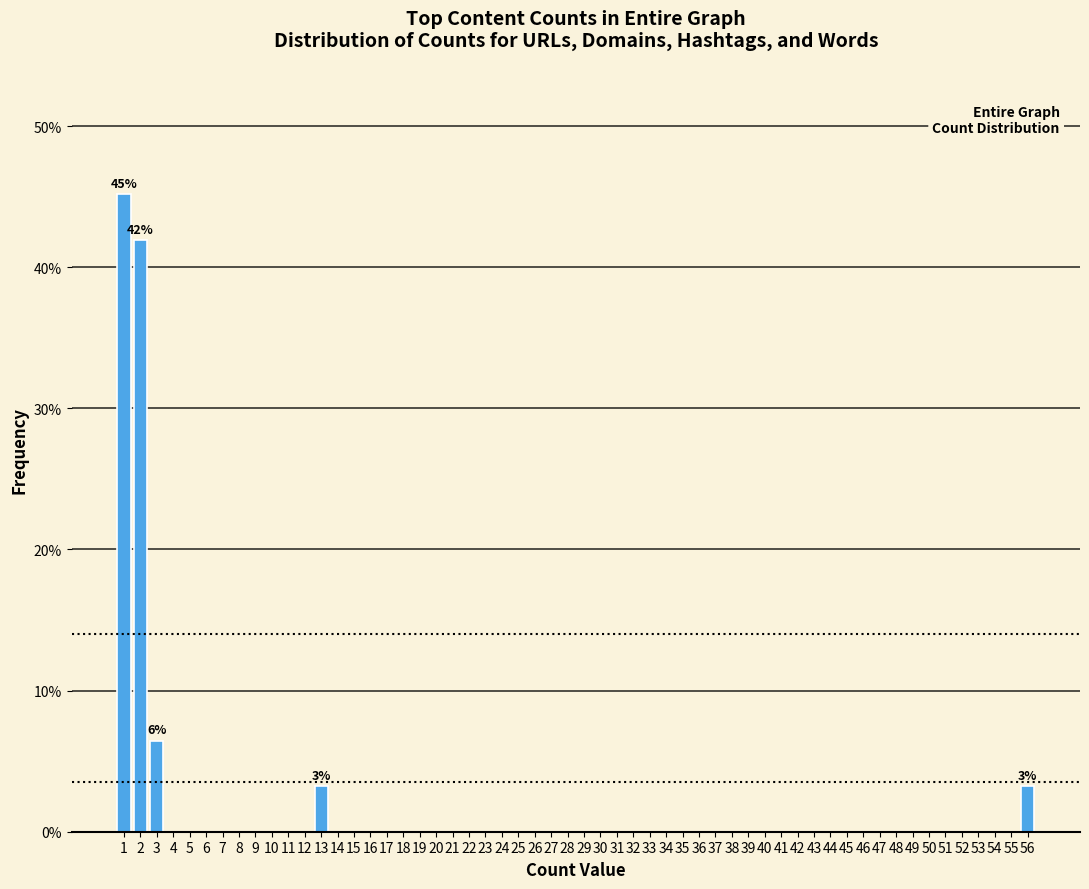

What is the sum of all values?

100.0